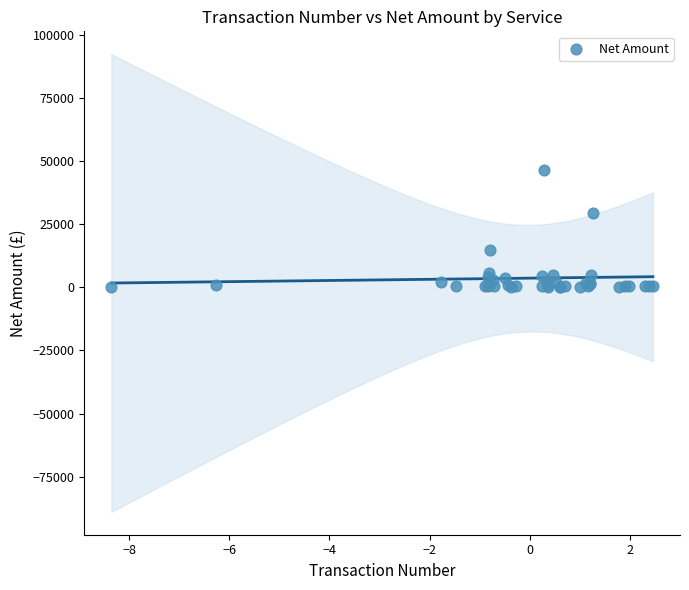

What Y value in the scatter plot is closest to 23422?

29610.1